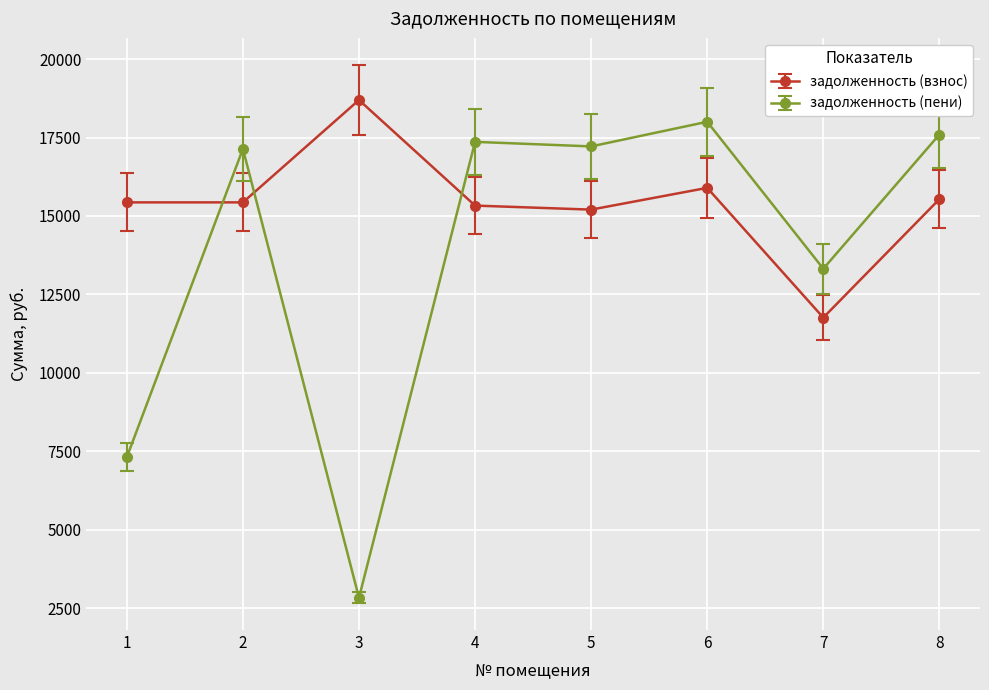

How many data points in задолженность (пени) are less than 17216?

4